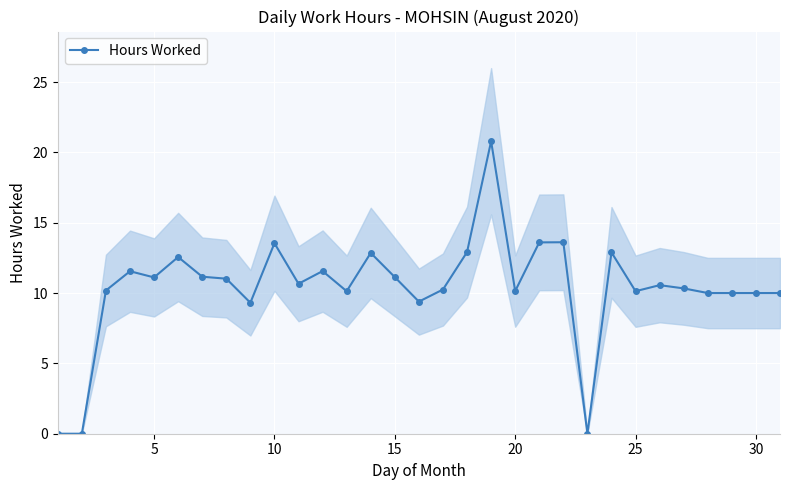

What is the maximum value for Hours Worked?

20.8